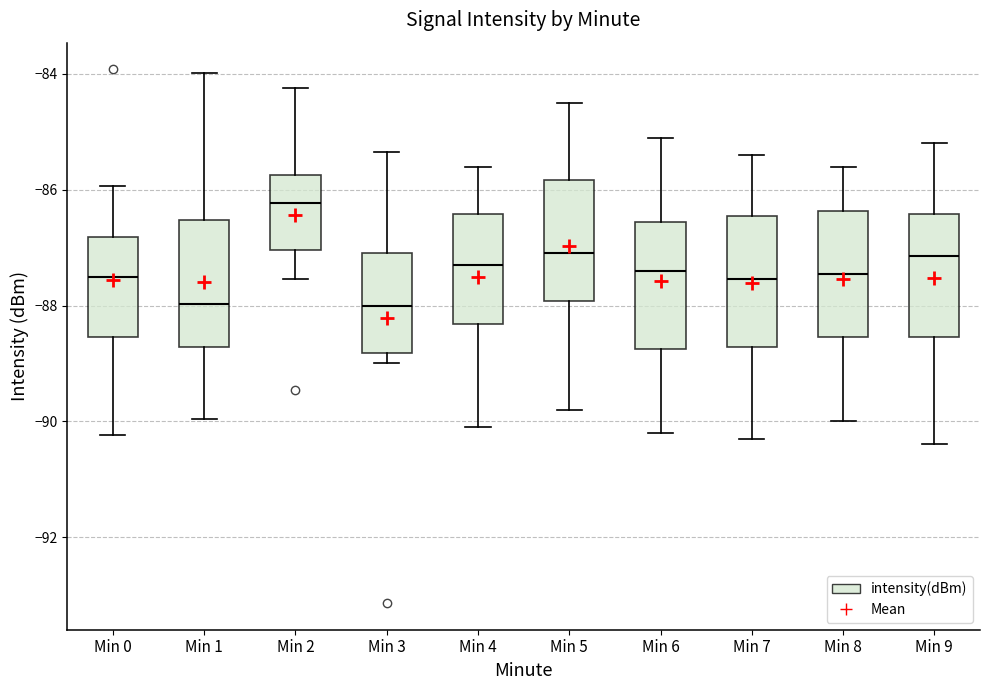

Which box has the highest median line?

Min 2